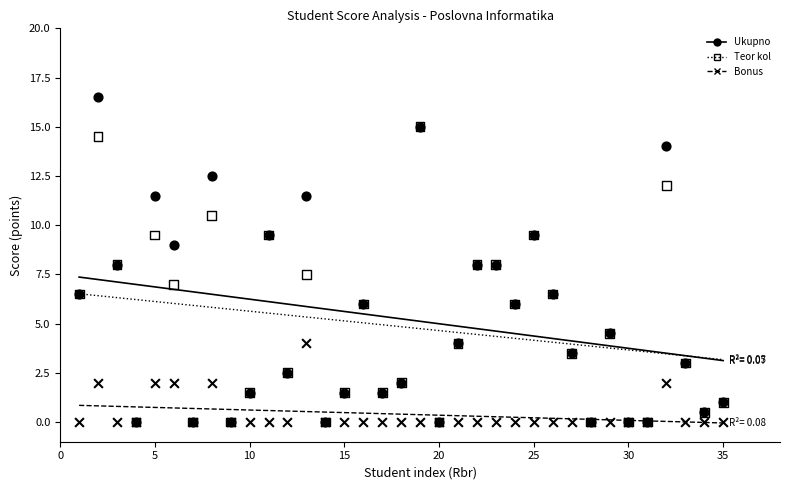

Which series reaches the maximum Y coordinate?

Ukupno